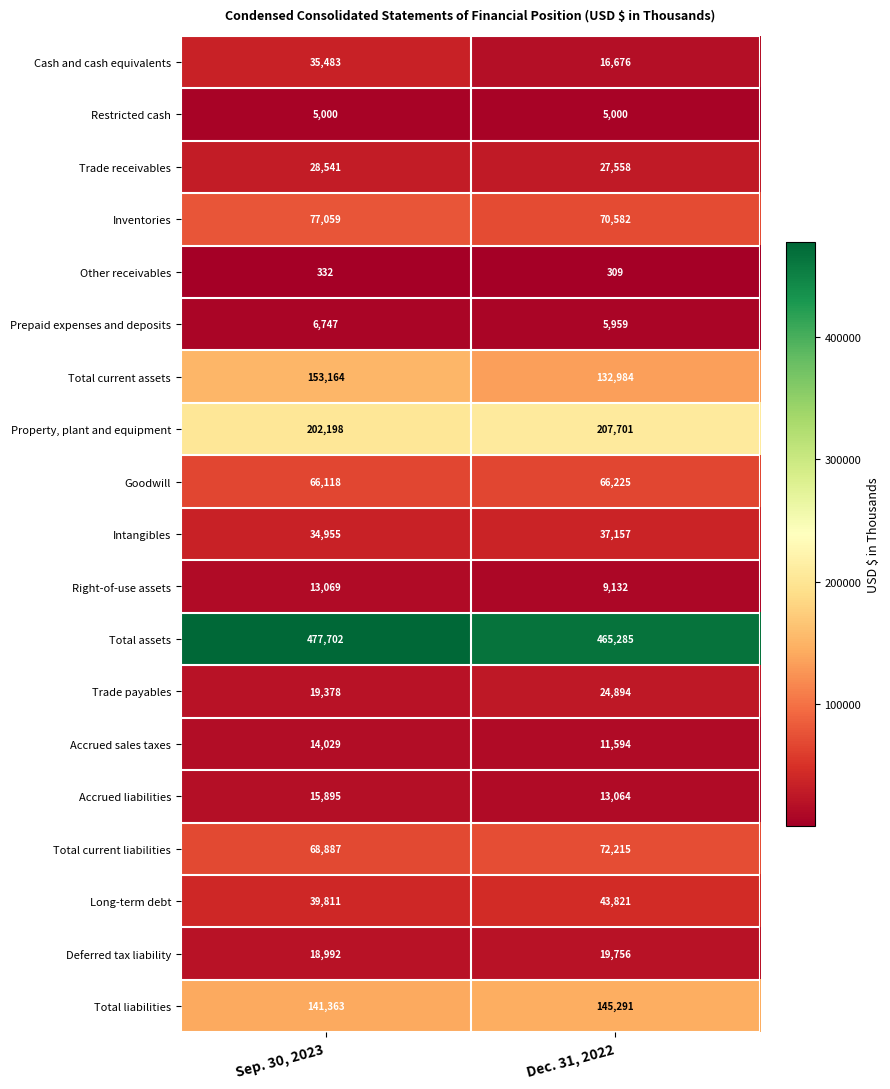

Where is Cash and cash equivalents nearest to the value 26079?

Dec. 31, 2022